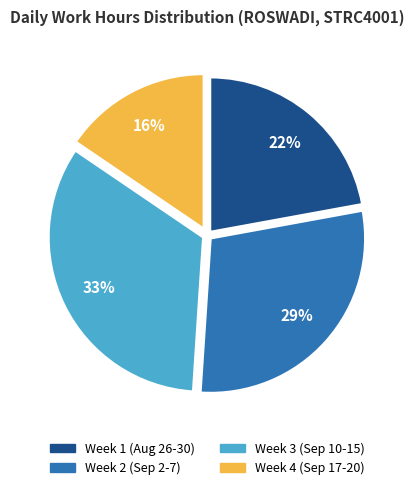

Count the number of slices in the pie.

4